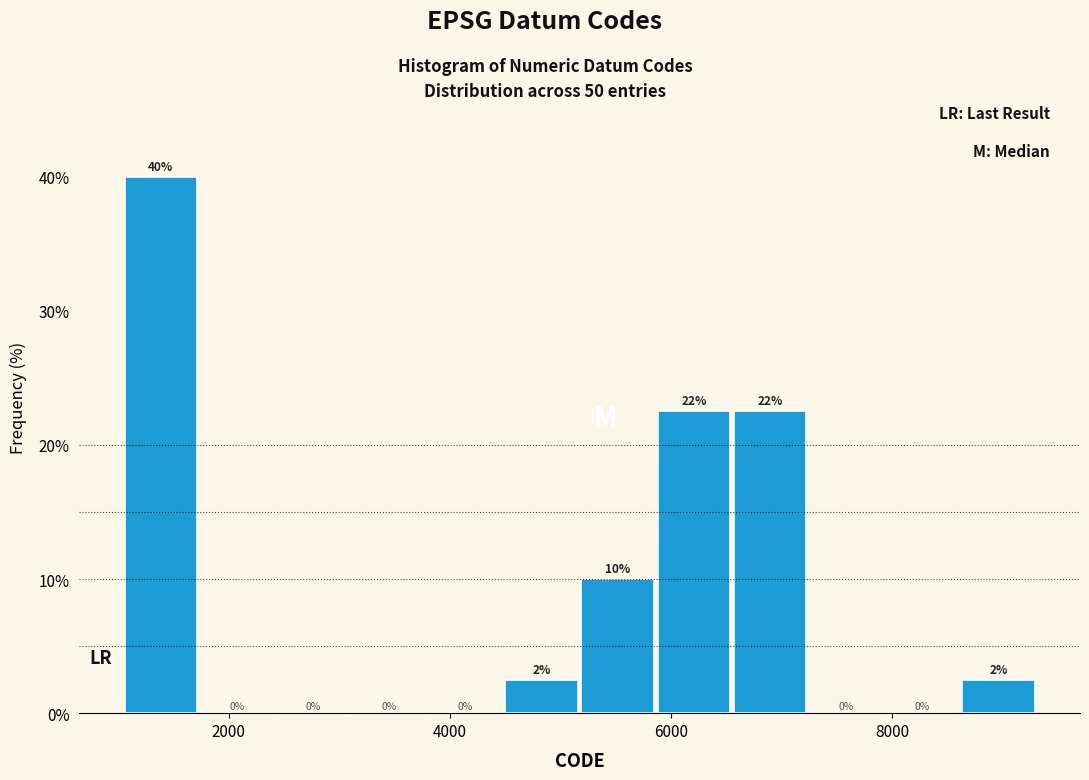

Around what value on the x-axis is the tallest bar? Give the approximate position of its centre, as read against the axis.

1400